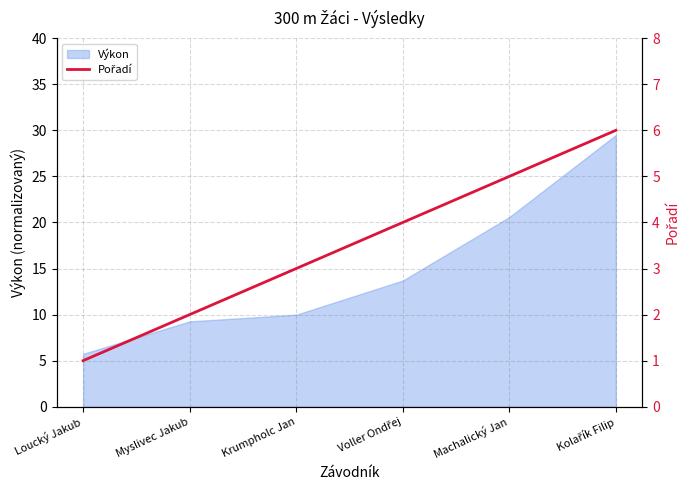

What is the minimum value for Výkon?

5.7